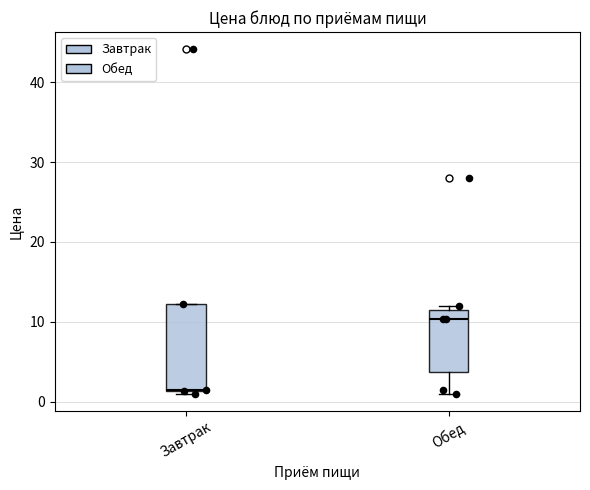

Comparing the boxes themselves (not the whiskers), which one is the tallest?

Завтрак